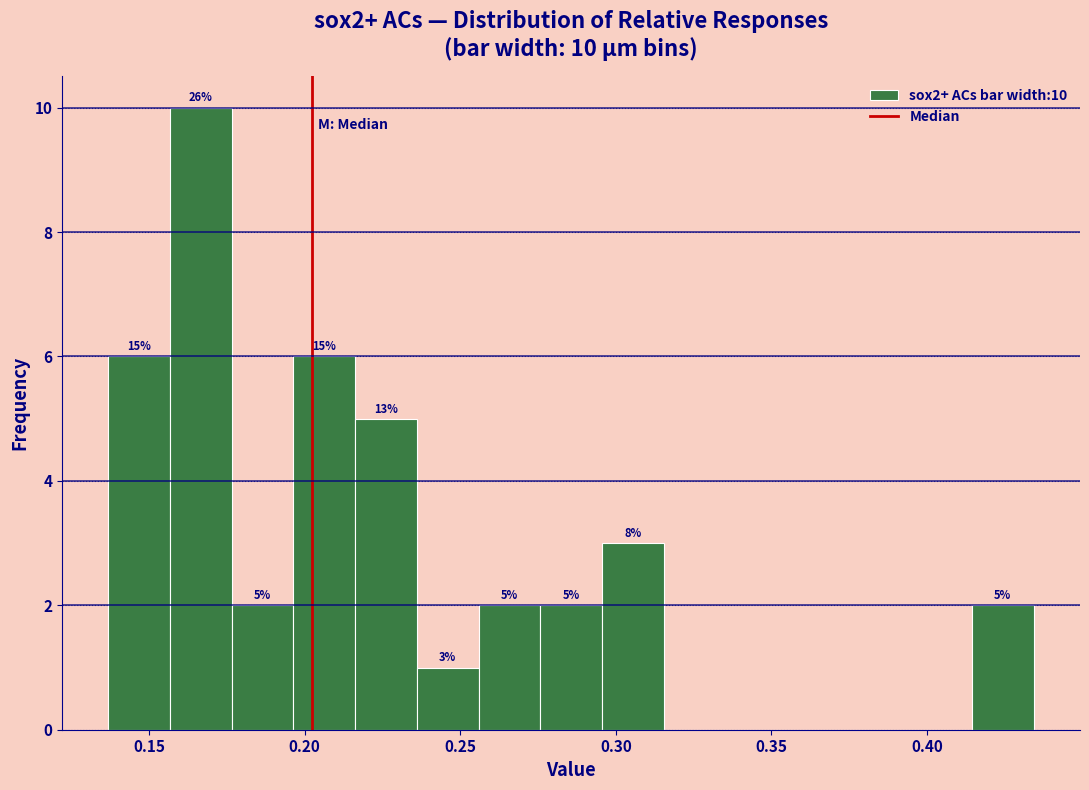

Around what value on the x-axis is the tallest bar? Give the approximate position of its centre, as read against the axis.

0.165